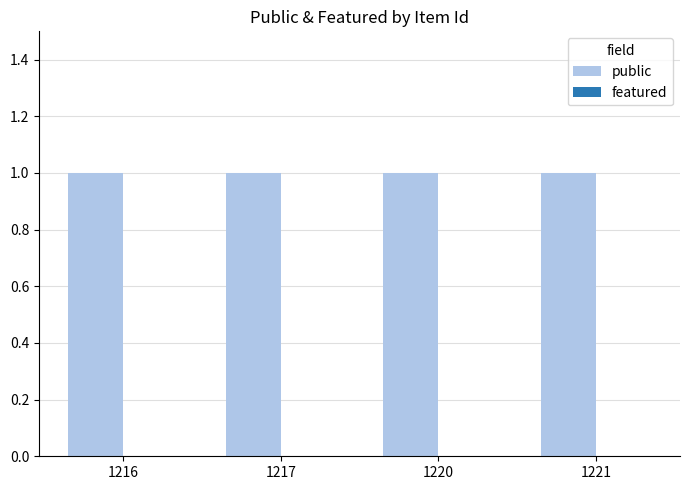

What is the total value across all series at 1217?

1